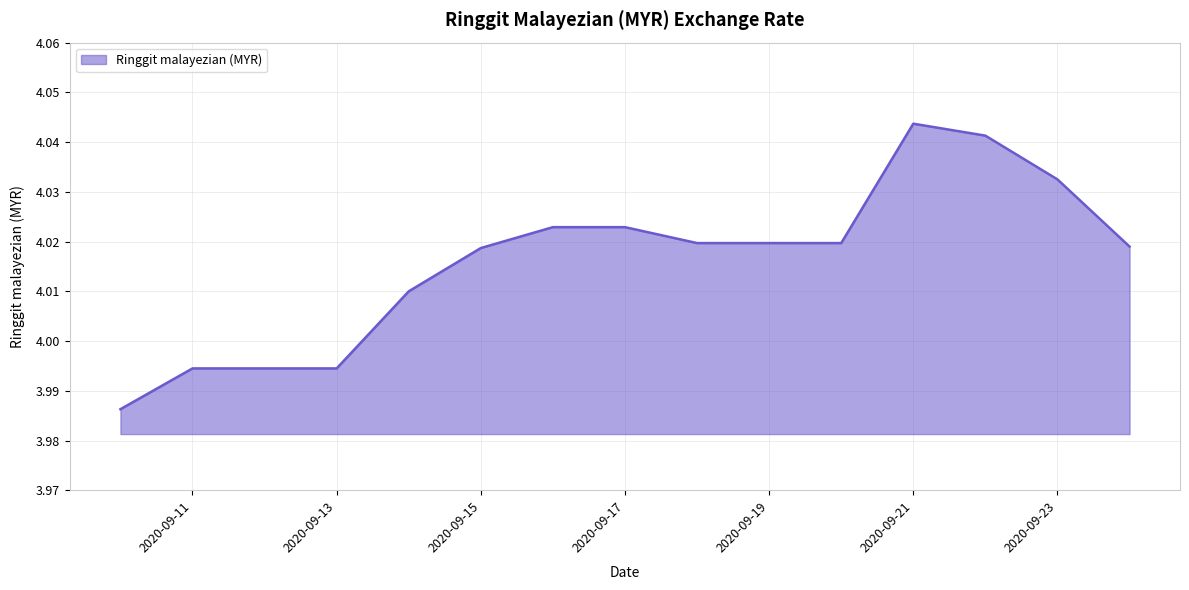

How many lines are shown in the chart?

1